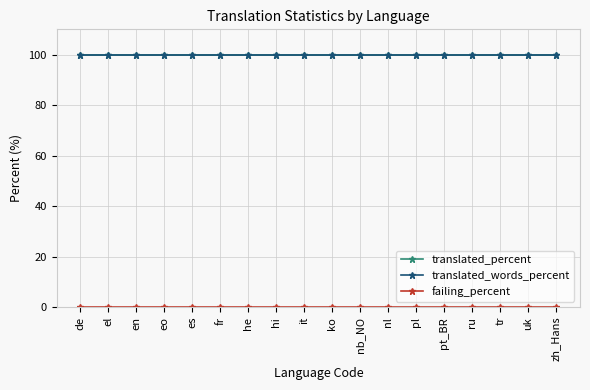

Is this an area chart (filled region under the line)?

No